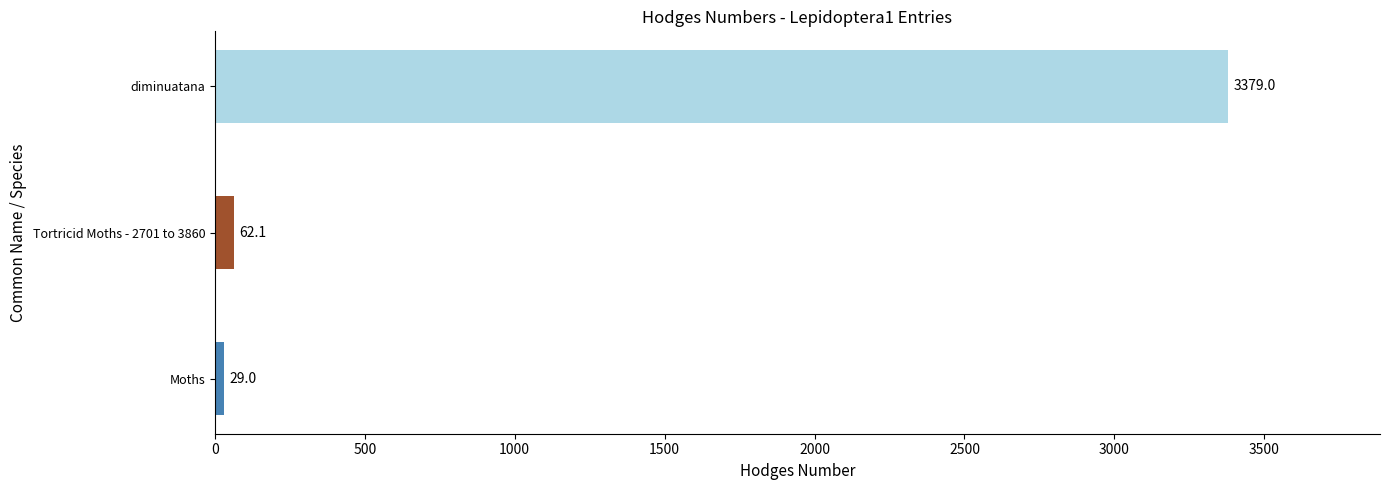

List the labels in order of value, largest first.

diminuatana, Tortricid Moths - 2701 to 3860, Moths